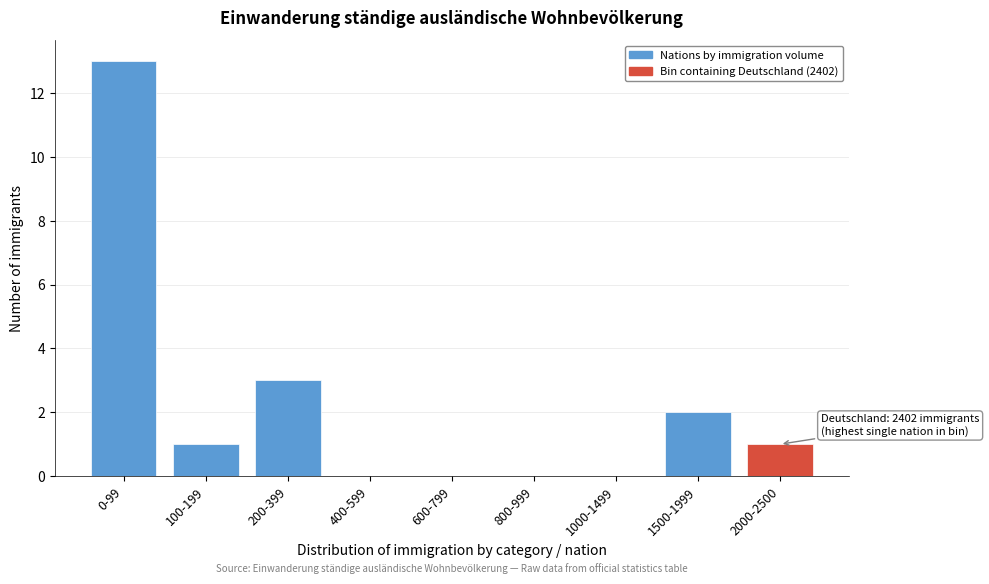

Reading left to right, transcribe all the data shown in this chart.

0-99=13	100-199=1	200-399=3	400-599=0	600-799=0	800-999=0	1000-1499=0	1500-1999=2	2000-2500=1